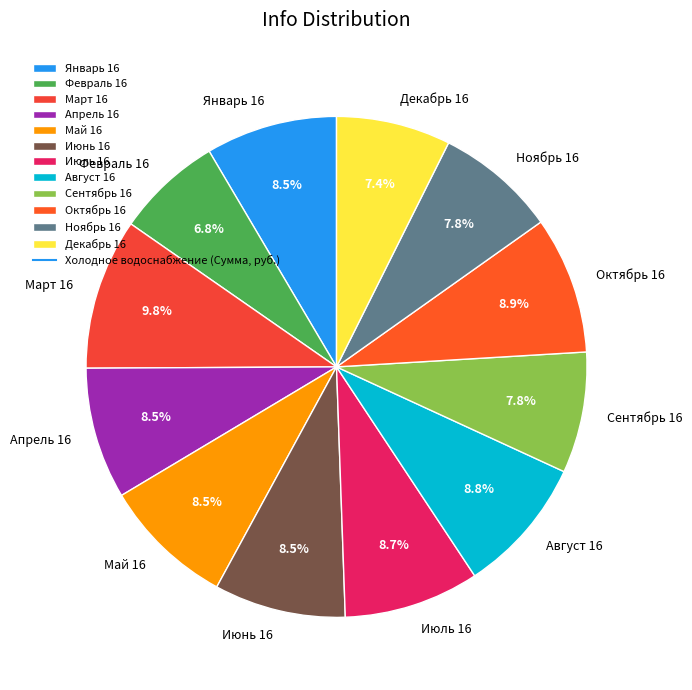

What is the total percentage of Ноябрь 16 and Февраль 16?

14.6%